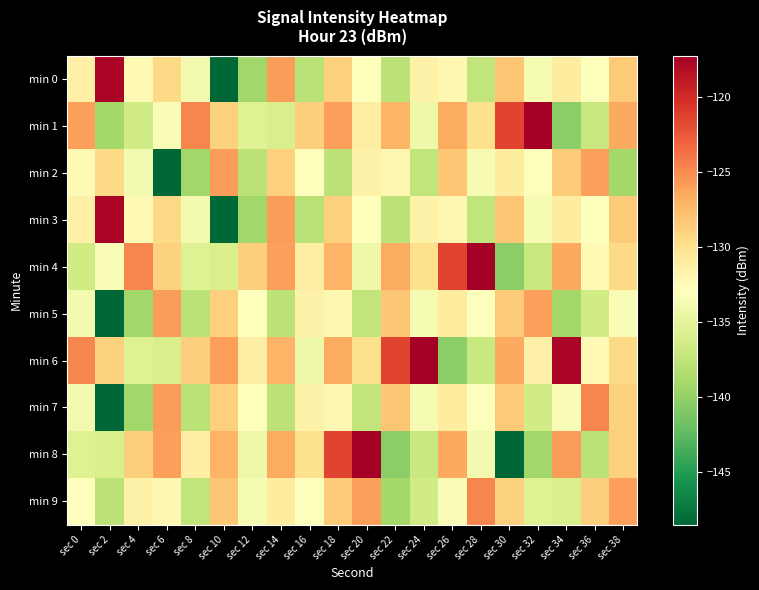

Reading right to left, transcribe all the data shown in this chart.

min 0: sec 38=-128.4	sec 36=-133.1	sec 34=-131.0	sec 32=-133.5	sec 30=-128.1	sec 28=-137.5	sec 26=-132.1	sec 24=-131.5	sec 22=-137.7	sec 20=-132.9	sec 18=-128.8	sec 16=-137.8	sec 14=-125.9	sec 12=-139.3	sec 10=-148.5	sec 8=-133.7	sec 6=-129.4	sec 4=-132.3	sec 2=-117.7	sec 0=-131.4
min 1: sec 38=-126.5	sec 36=-137.0	sec 34=-140.3	sec 32=-117.2	sec 30=-121.5	sec 28=-129.9	sec 26=-126.6	sec 24=-134.1	sec 22=-127.1	sec 20=-131.3	sec 18=-126.0	sec 16=-128.7	sec 14=-136.0	sec 12=-135.5	sec 10=-129.0	sec 8=-124.7	sec 6=-133.3	sec 4=-136.4	sec 2=-139.2	sec 0=-126.0
min 2: sec 38=-139.2	sec 36=-126.0	sec 34=-128.4	sec 32=-133.1	sec 30=-131.0	sec 28=-133.5	sec 26=-128.1	sec 24=-137.5	sec 22=-132.1	sec 20=-131.5	sec 18=-137.7	sec 16=-132.9	sec 14=-128.8	sec 12=-137.8	sec 10=-125.9	sec 8=-139.3	sec 6=-148.5	sec 4=-133.7	sec 2=-129.4	sec 0=-132.3
min 3: sec 38=-128.4	sec 36=-133.1	sec 34=-131.0	sec 32=-133.5	sec 30=-128.1	sec 28=-137.5	sec 26=-132.1	sec 24=-131.5	sec 22=-137.7	sec 20=-132.9	sec 18=-128.8	sec 16=-137.8	sec 14=-125.9	sec 12=-139.3	sec 10=-148.5	sec 8=-133.7	sec 6=-129.4	sec 4=-132.3	sec 2=-117.7	sec 0=-131.4
min 4: sec 38=-129.4	sec 36=-132.3	sec 34=-126.5	sec 32=-137.0	sec 30=-140.3	sec 28=-117.2	sec 26=-121.5	sec 24=-129.9	sec 22=-126.6	sec 20=-134.1	sec 18=-127.1	sec 16=-131.3	sec 14=-126.0	sec 12=-128.7	sec 10=-136.0	sec 8=-135.5	sec 6=-129.0	sec 4=-124.7	sec 2=-133.3	sec 0=-136.4
min 5: sec 38=-133.3	sec 36=-136.4	sec 34=-139.2	sec 32=-126.0	sec 30=-128.4	sec 28=-133.1	sec 26=-131.0	sec 24=-133.5	sec 22=-128.1	sec 20=-137.5	sec 18=-132.1	sec 16=-131.5	sec 14=-137.7	sec 12=-132.9	sec 10=-128.8	sec 8=-137.8	sec 6=-125.9	sec 4=-139.3	sec 2=-148.5	sec 0=-133.7
min 6: sec 38=-129.4	sec 36=-132.3	sec 34=-117.7	sec 32=-131.4	sec 30=-126.5	sec 28=-137.0	sec 26=-140.3	sec 24=-117.2	sec 22=-121.5	sec 20=-129.9	sec 18=-126.6	sec 16=-134.1	sec 14=-127.1	sec 12=-131.3	sec 10=-126.0	sec 8=-128.7	sec 6=-136.0	sec 4=-135.5	sec 2=-129.0	sec 0=-124.7
min 7: sec 38=-129.0	sec 36=-124.7	sec 34=-133.3	sec 32=-136.4	sec 30=-128.4	sec 28=-133.1	sec 26=-131.0	sec 24=-133.5	sec 22=-128.1	sec 20=-137.5	sec 18=-132.1	sec 16=-131.5	sec 14=-137.7	sec 12=-132.9	sec 10=-128.8	sec 8=-137.8	sec 6=-125.9	sec 4=-139.3	sec 2=-148.5	sec 0=-133.7
min 8: sec 38=-128.8	sec 36=-137.8	sec 34=-125.9	sec 32=-139.3	sec 30=-148.5	sec 28=-133.7	sec 26=-126.5	sec 24=-137.0	sec 22=-140.3	sec 20=-117.2	sec 18=-121.5	sec 16=-129.9	sec 14=-126.6	sec 12=-134.1	sec 10=-127.1	sec 8=-131.3	sec 6=-126.0	sec 4=-128.7	sec 2=-136.0	sec 0=-135.5
min 9: sec 38=-126.0	sec 36=-128.7	sec 34=-136.0	sec 32=-135.5	sec 30=-129.0	sec 28=-124.7	sec 26=-133.3	sec 24=-136.4	sec 22=-139.2	sec 20=-126.0	sec 18=-128.4	sec 16=-133.1	sec 14=-131.0	sec 12=-133.5	sec 10=-128.1	sec 8=-137.5	sec 6=-132.1	sec 4=-131.5	sec 2=-137.7	sec 0=-132.9